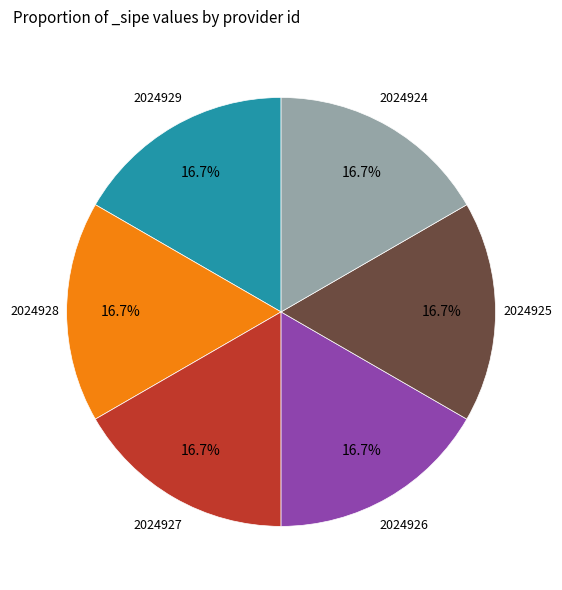

Is there any slice that represents more than half of the pie?

No